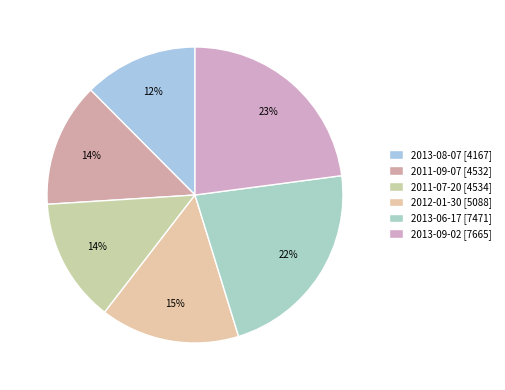

What is the change in value from 2013-08-07 to 2013-09-02?

+3498